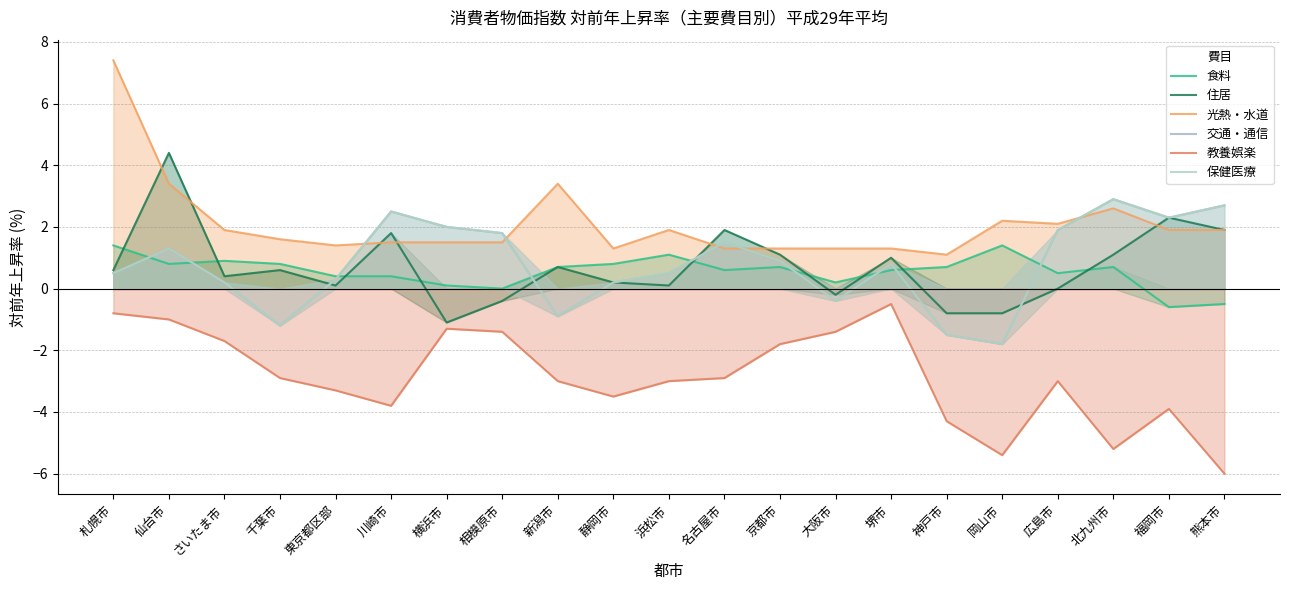

Rank the series by their maximum value, from lowest to highest.

教養娯楽, 食料, 交通・通信, 保健医療, 住居, 光熱・水道